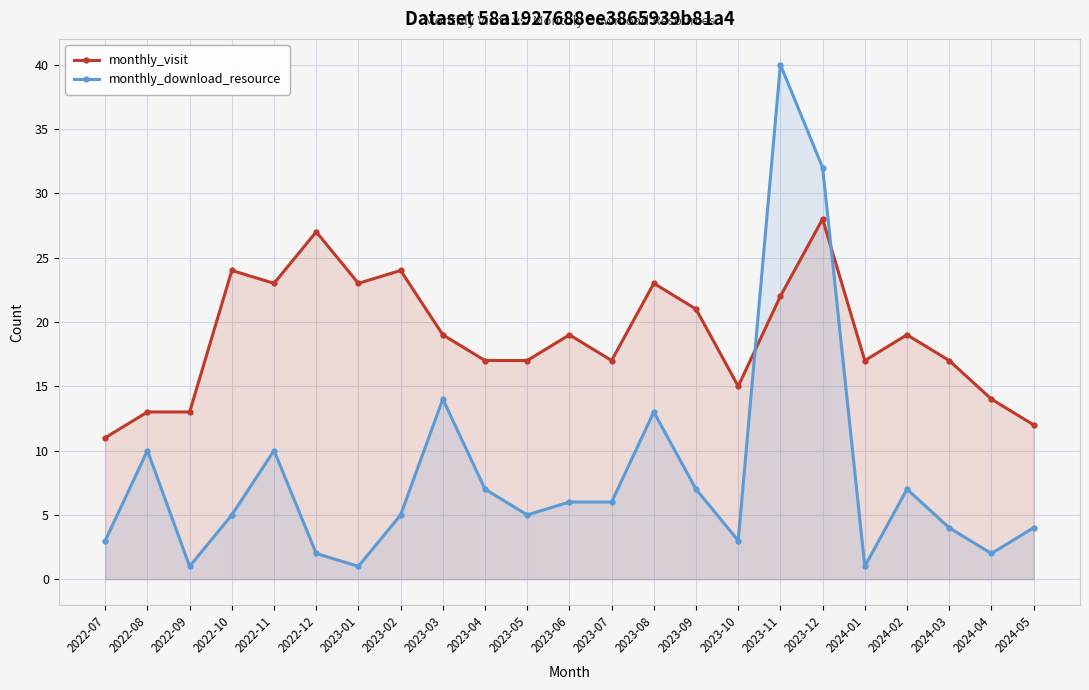

What is the maximum value for monthly_download_resource?

40